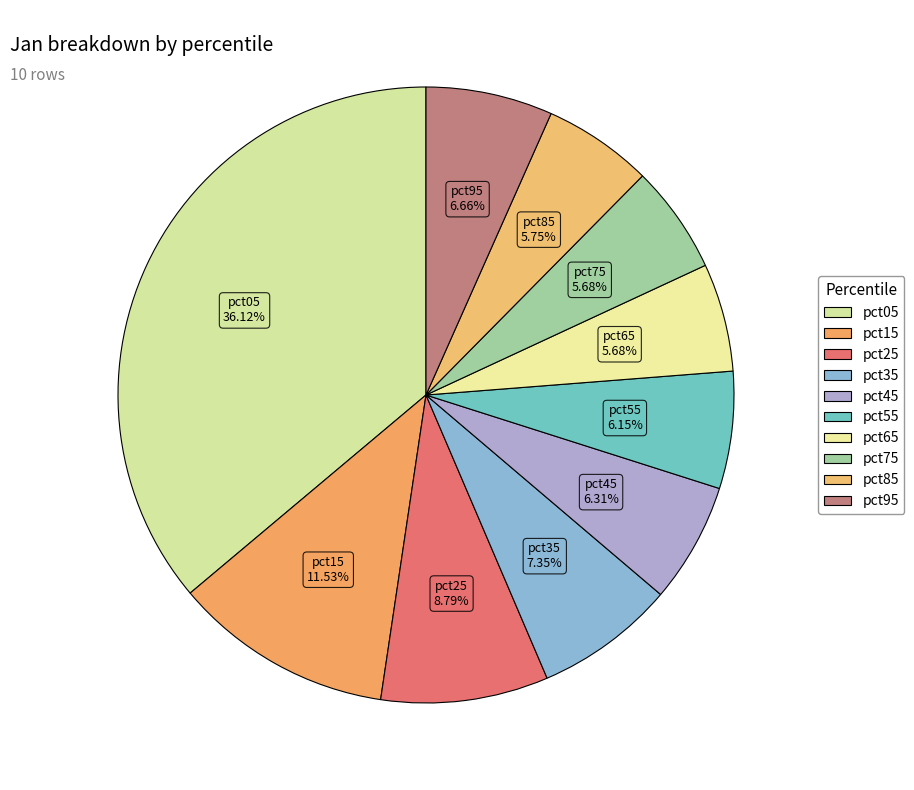

How many segments does this pie chart have?

10